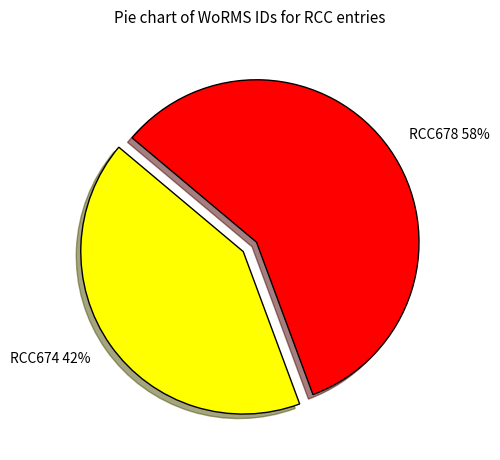

How many segments does this pie chart have?

2